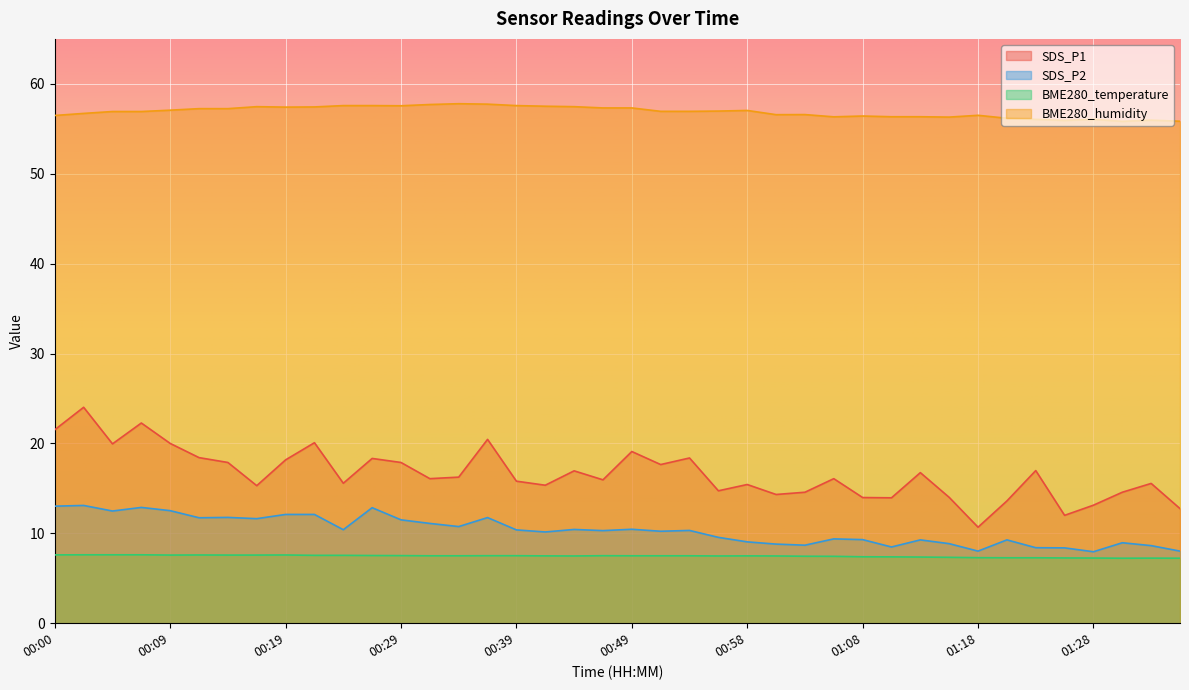

The BME280_humidity series shows 22.3 at 00:29. True or false?

False